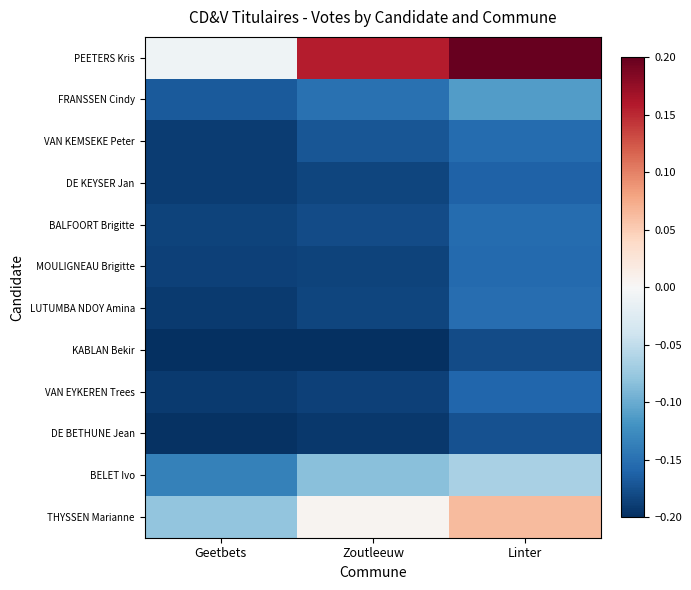

Which has a higher value, Linter or Zoutleeuw?

Linter